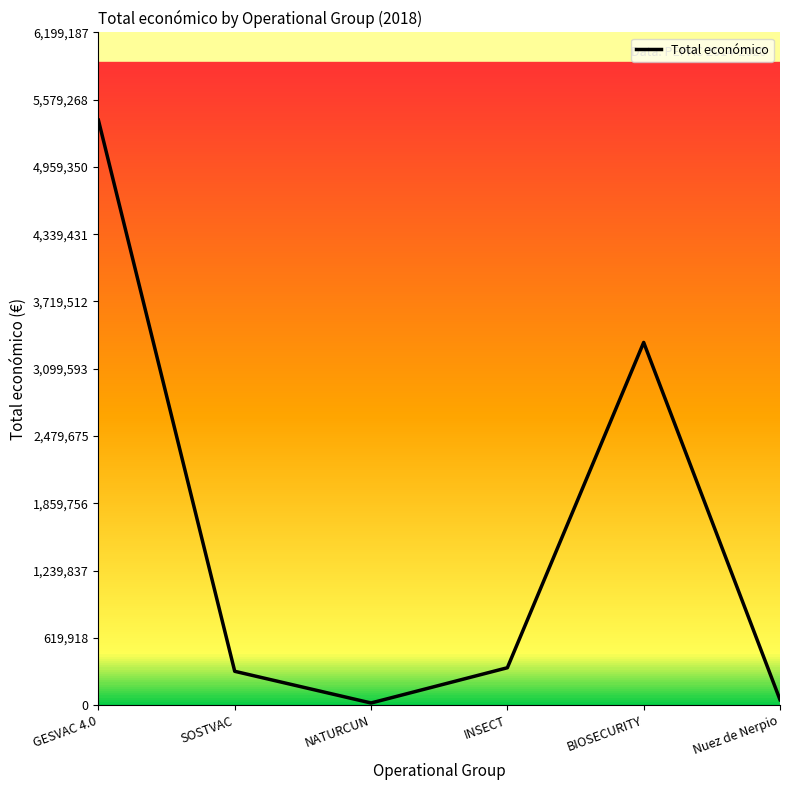

Reading right to left, list all the values displayed in this chart.

49300	3342252	344243	19478	311553	5390598